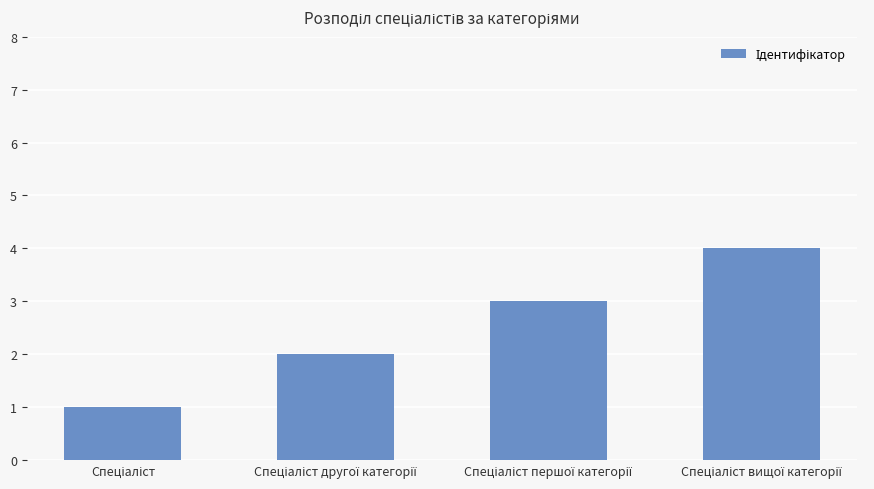

Count the values in the range 2 to 4.

3